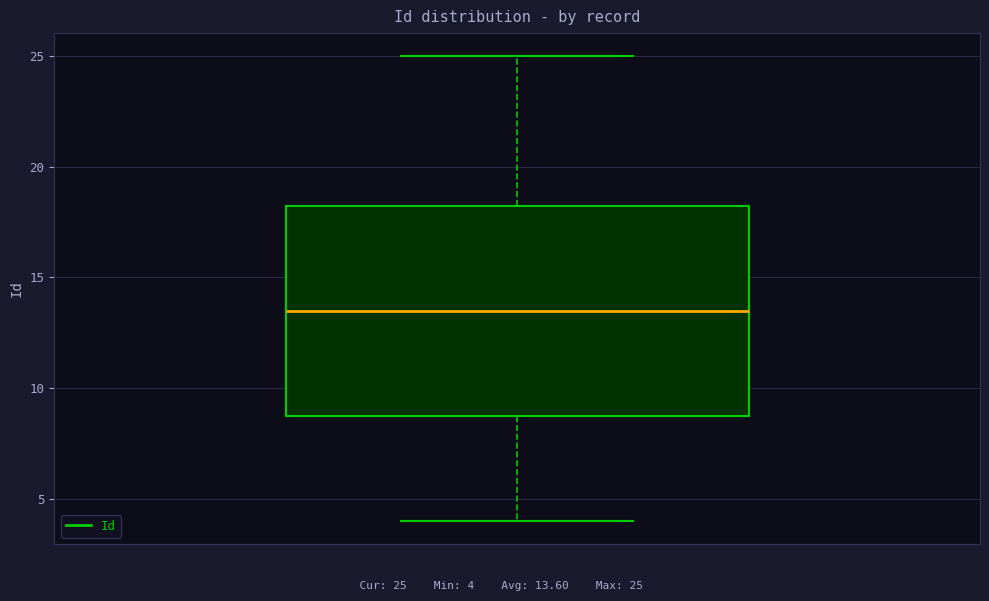

Read this box plot against the y-axis: the position of the median line, the range covered by the box, and the ends of both whiskers. The values are not printed on the chart, so give them approximately, as read against the axis.

median 13.5, box 9.0 to 18.5, whiskers 4.0 to 25.0